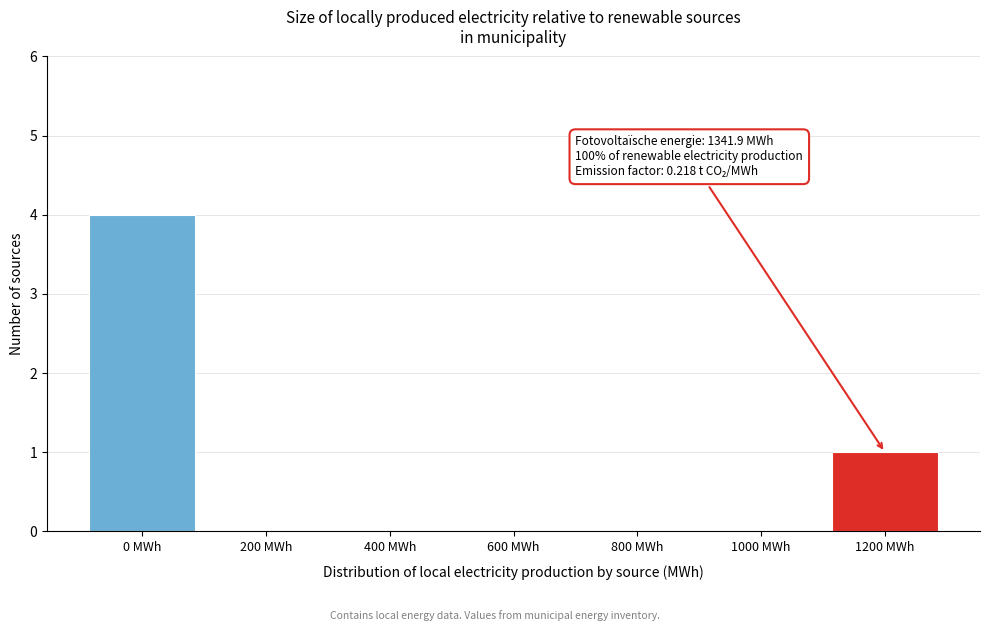

Reading left to right, what are all the values shown in this chart?

0 MWh=4	200 MWh=0	400 MWh=0	600 MWh=0	800 MWh=0	1000 MWh=0	1200 MWh=1